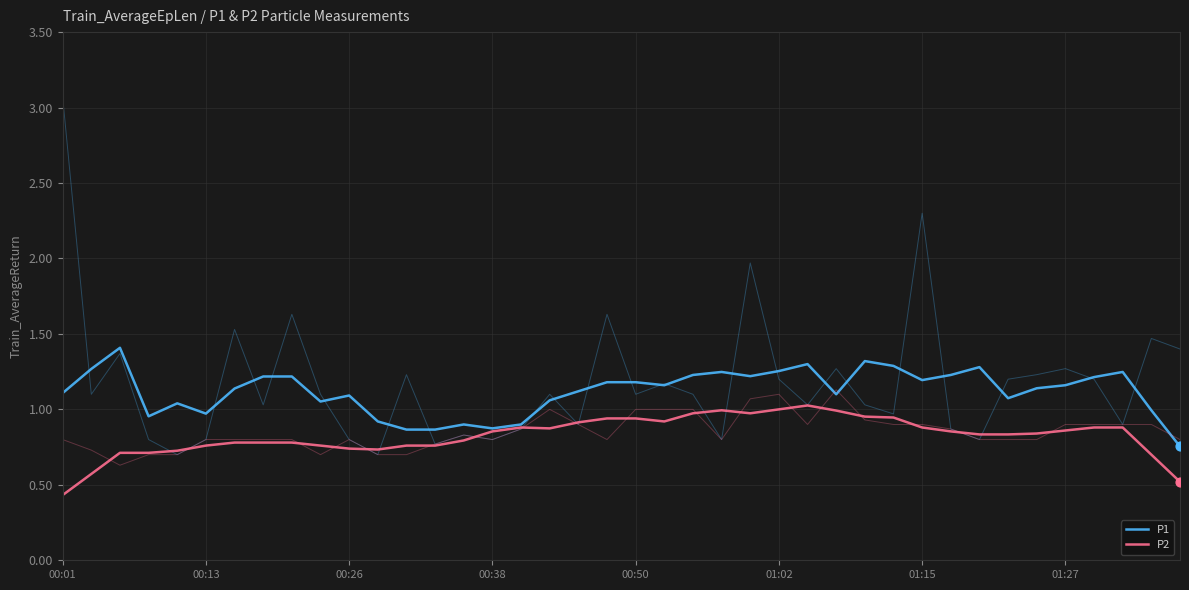

Which series contains the highest Y value?

P1